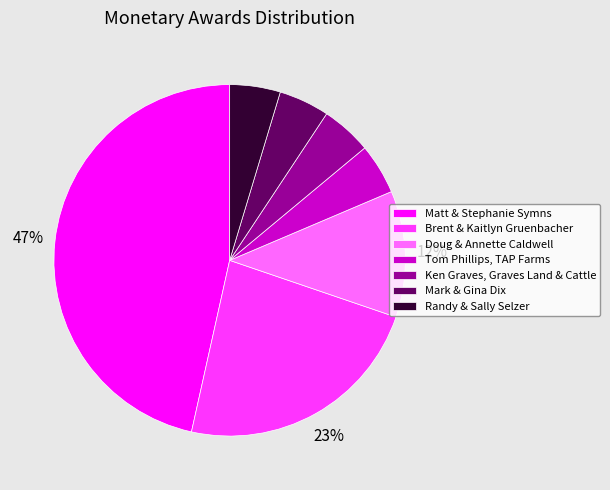

Is the sum of Doug & Annette Caldwell and Tom Phillips, TAP Farms greater than half?

No